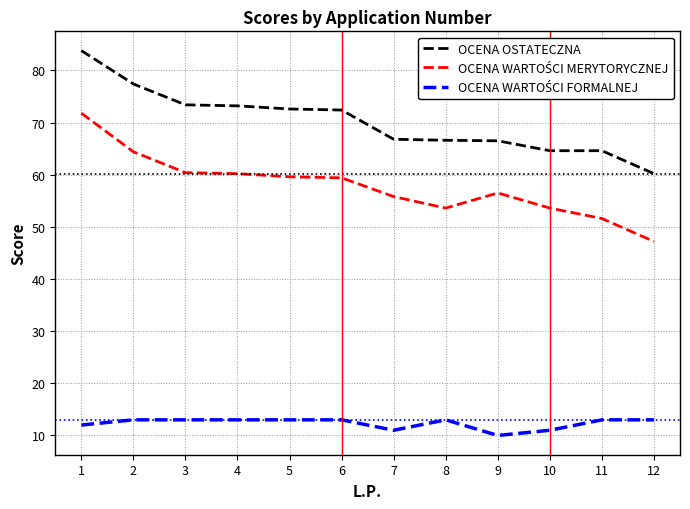

What is the total value across all series at 12?

120.4